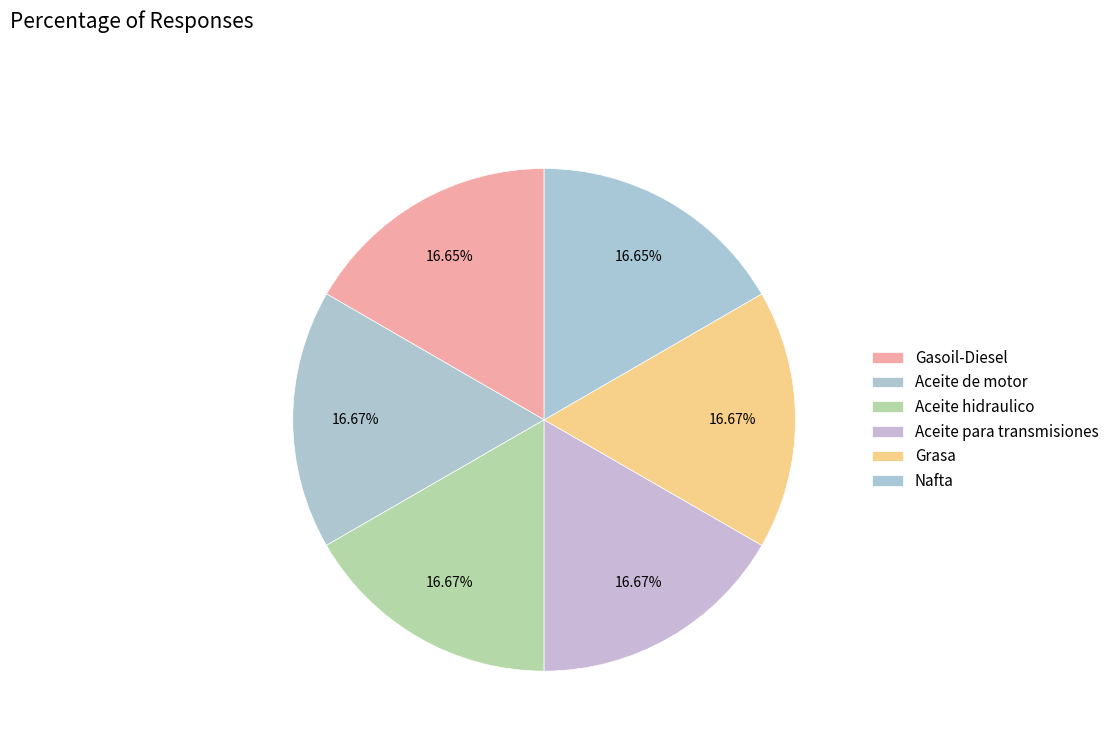

Combined, do Aceite hidraulico and Nafta account for over 50%?

No